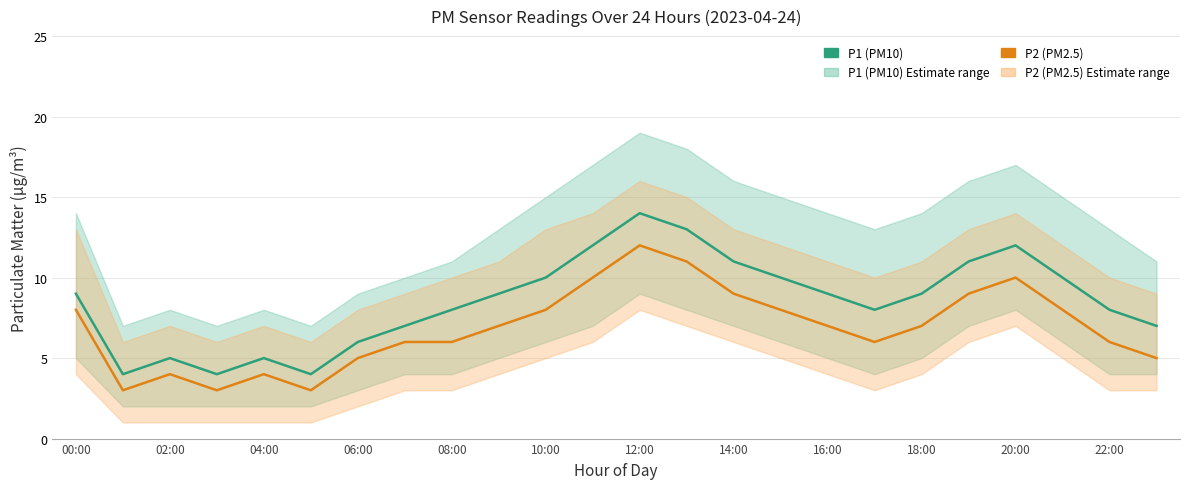

What are all the series names shown in the legend?

P1 (PM10), P2 (PM2.5)